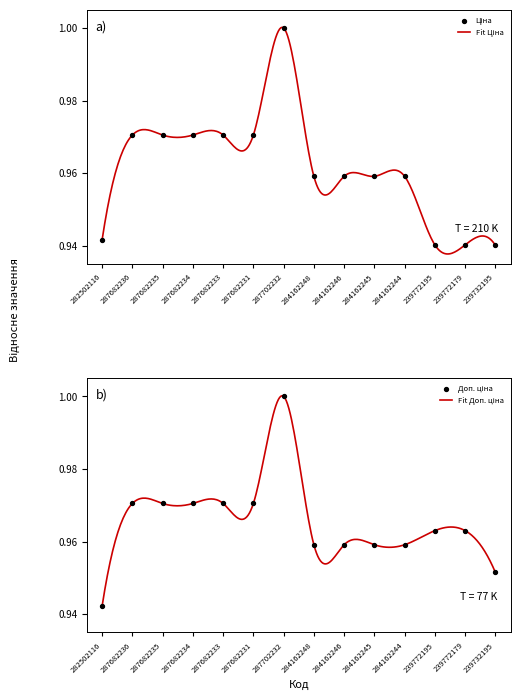

Which series has the largest total across all categories?

Доп. ціна